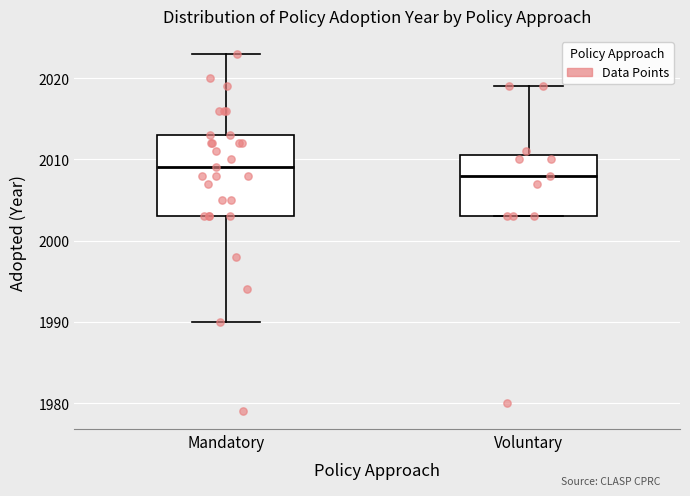

Reading left to right, read every box against the y-axis: the position of its median line, the range the box covers, and the ends of its whiskers. The values are not printed on the chart, so give them approximately, as read against the axis.

Mandatory: median 2009, box 2003 to 2013, whiskers 1990 to 2023
Voluntary: median 2008, box 2003 to 2011, whiskers 2003 to 2019